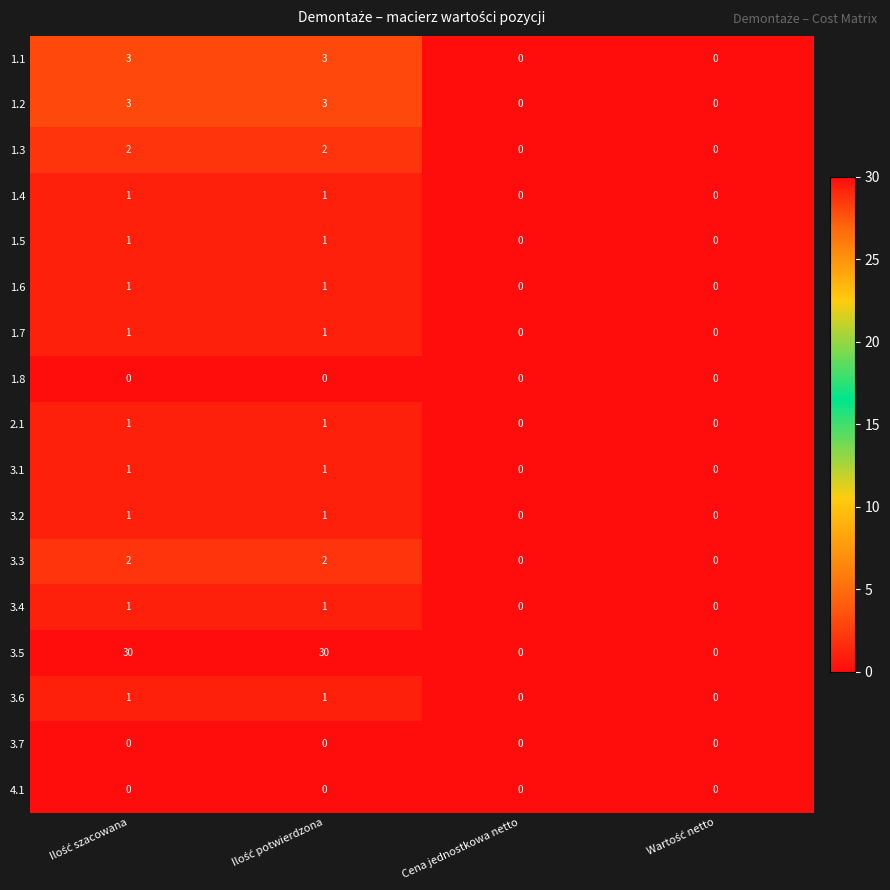

Is it true that 1.1 equals -1 at Cena jednostkowa netto?

False